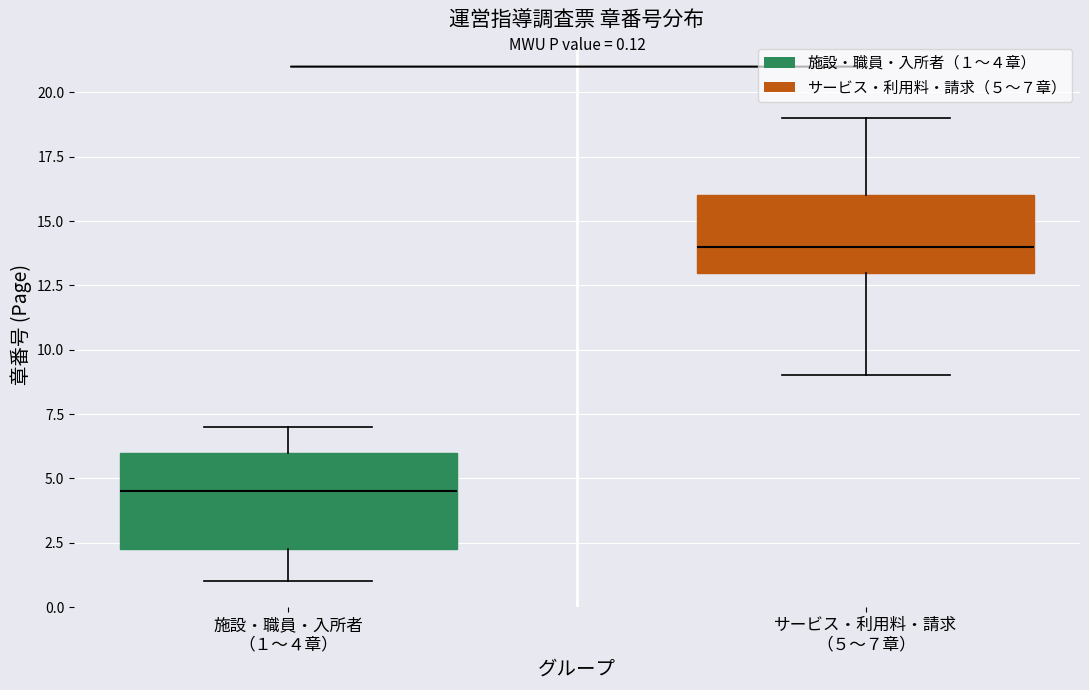

Which box's median line is the lowest?

施設・職員・入所者 （１〜４章）